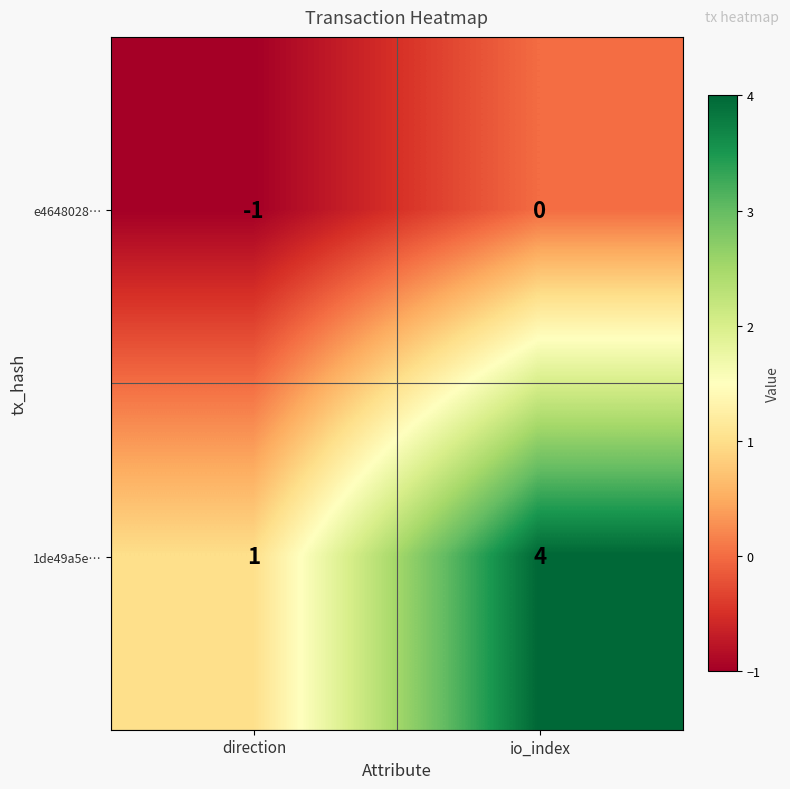

Read the 1de49a5e… value at io_index.

4